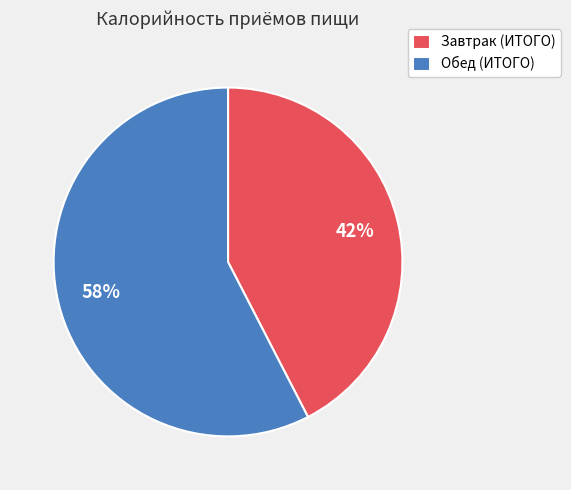

How many slices are in this pie chart?

2